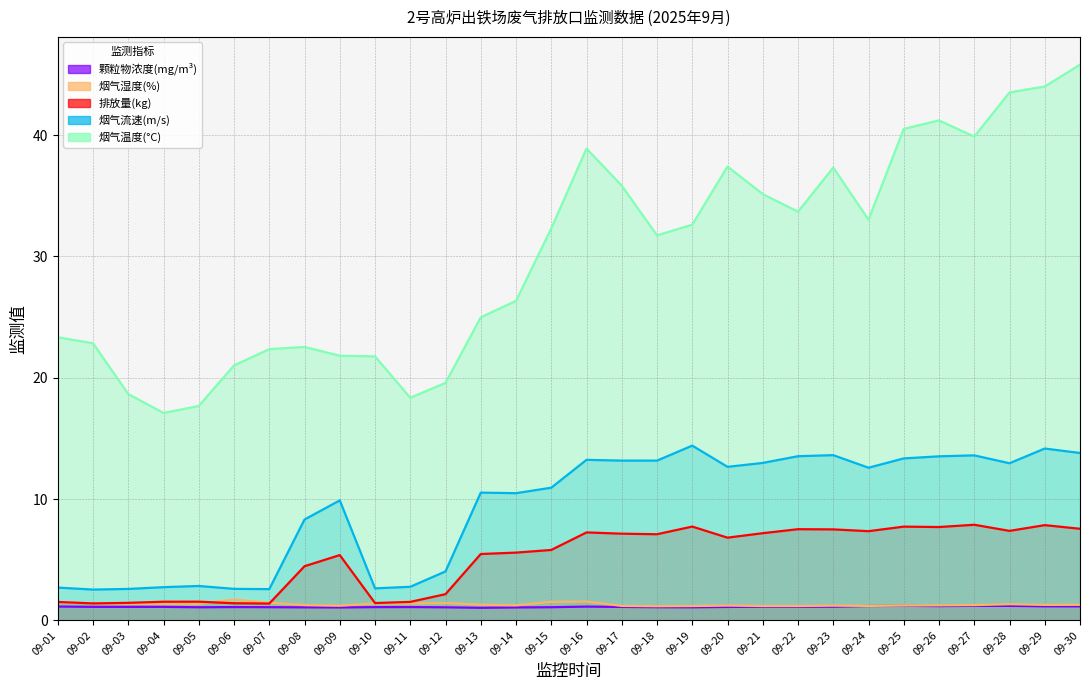

True or false: 排放量(kg) and 烟气温度(°C) cross at least once.

False